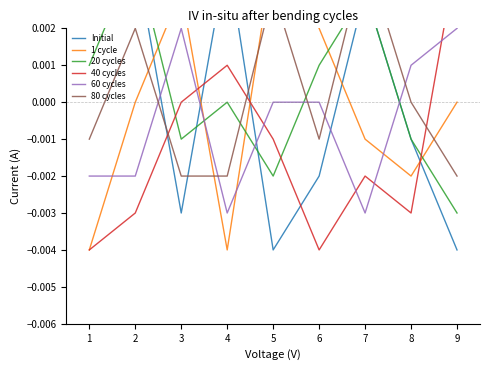

Which series changed the most between 1 and 7?

Initial